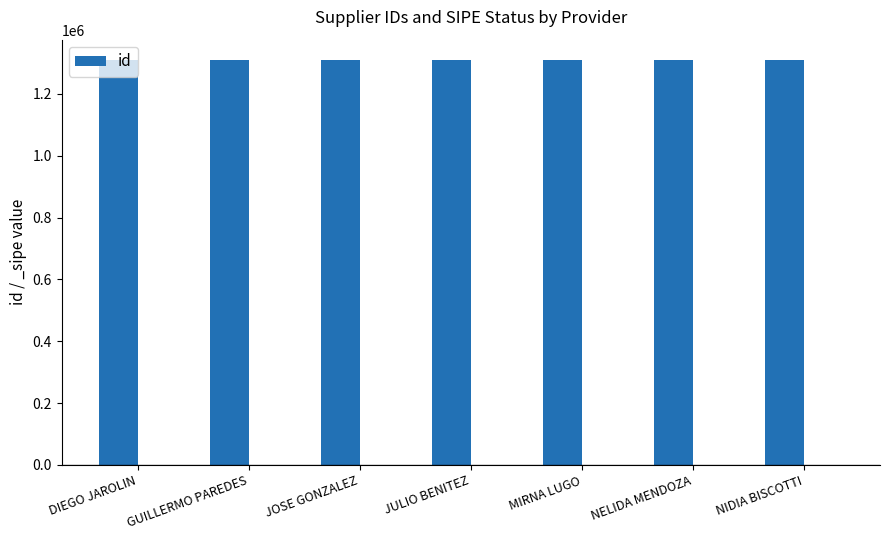

Reading left to right, transcribe all the data shown in this chart.

1310119	1310122	1310123	1310117	1310118	1310121	1310120